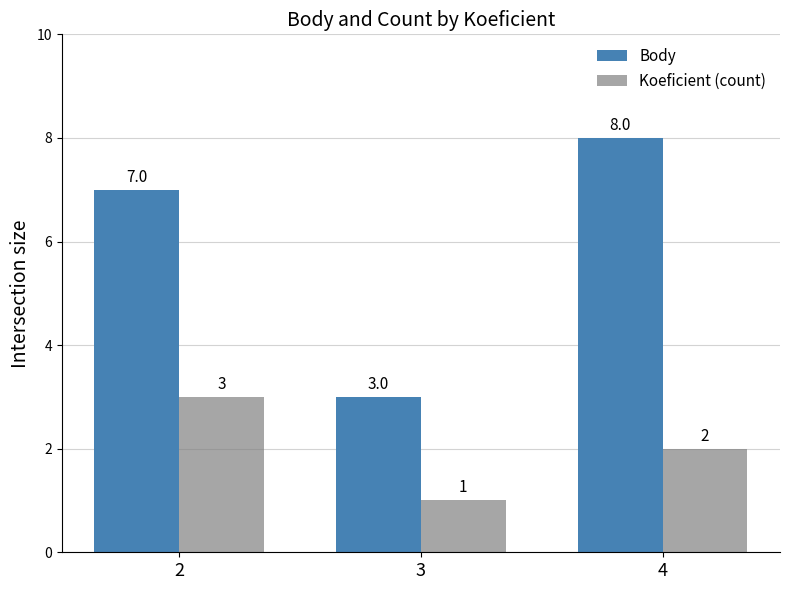

What is the value of the Koeficient (count) bar at the 1st from the left?

3